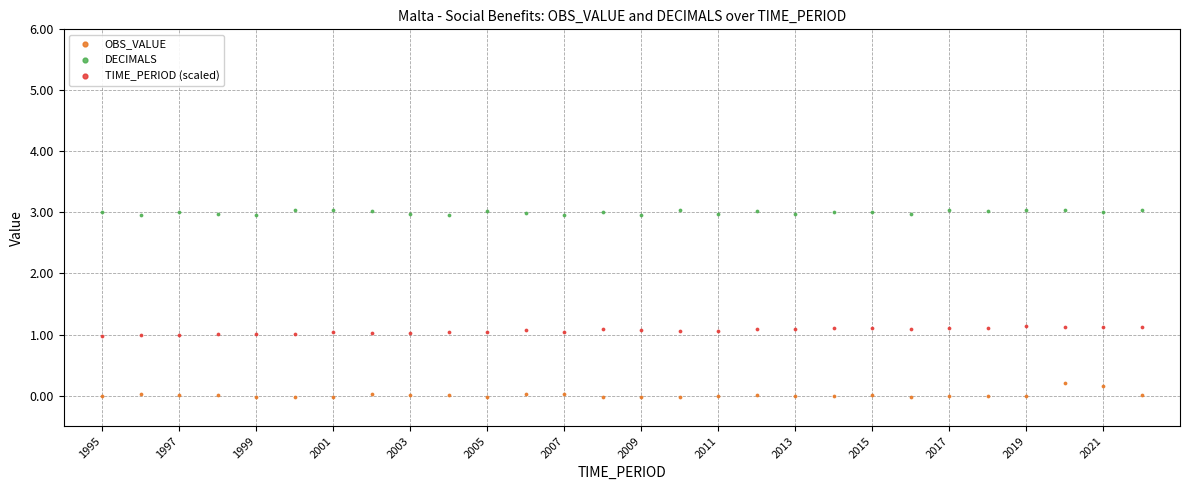

What are all the series names shown in the legend?

OBS_VALUE, DECIMALS, TIME_PERIOD (scaled)